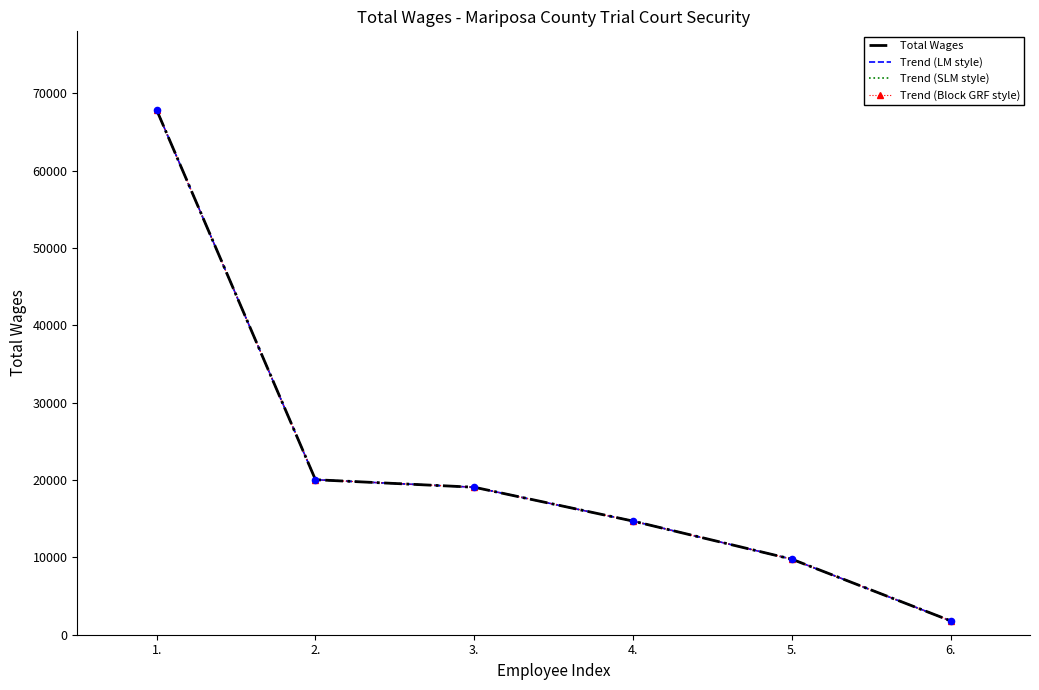

Which series has the largest total across all categories?

Total Wages